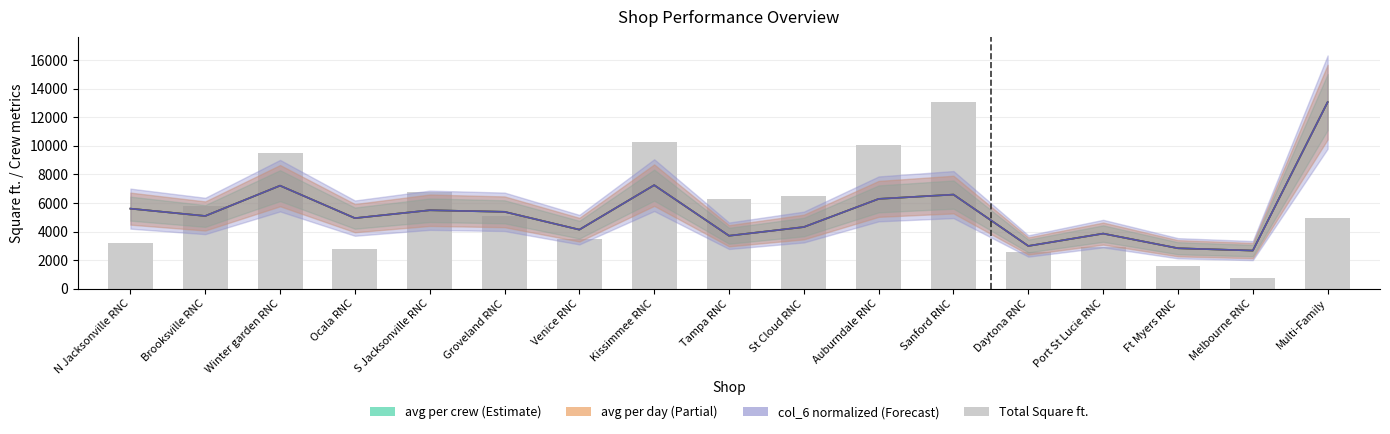

What is the ratio of the value at Ocala RNC to the value at Daytona RNC?

1.1